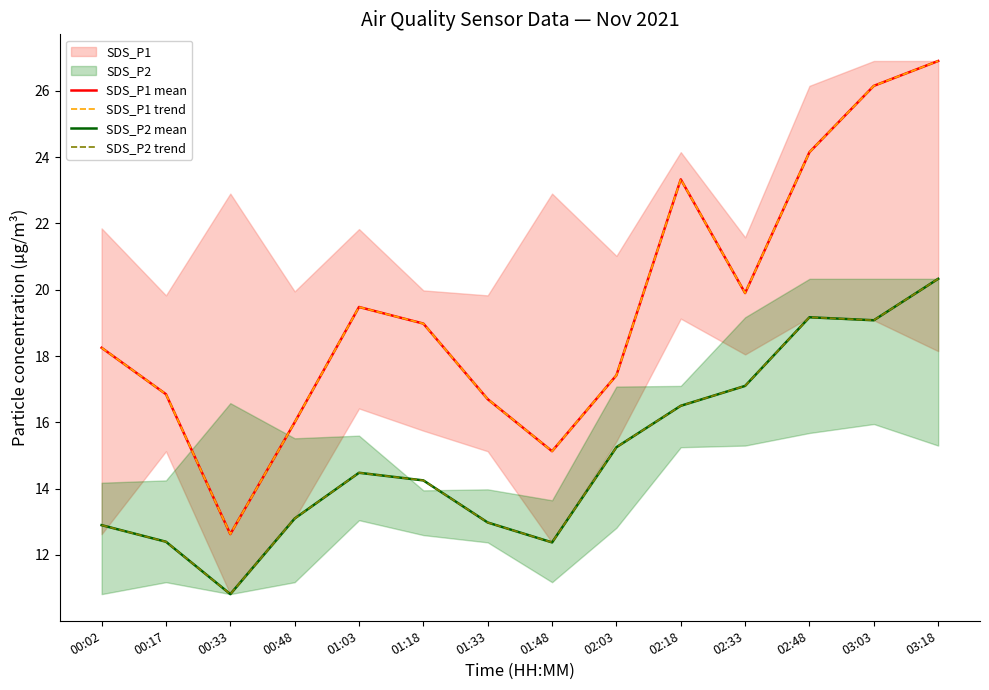

True or false: SDS_P2 trend and SDS_P1 mean intersect in this chart.

False